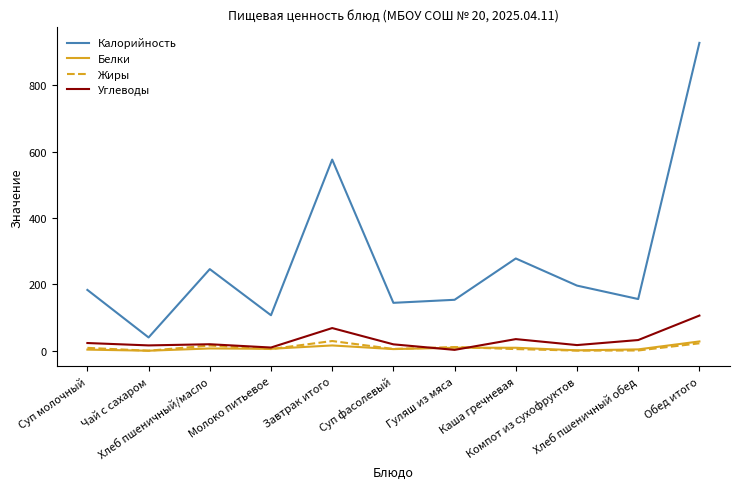

True or false: Углеводы and Калорийность intersect in this chart.

False